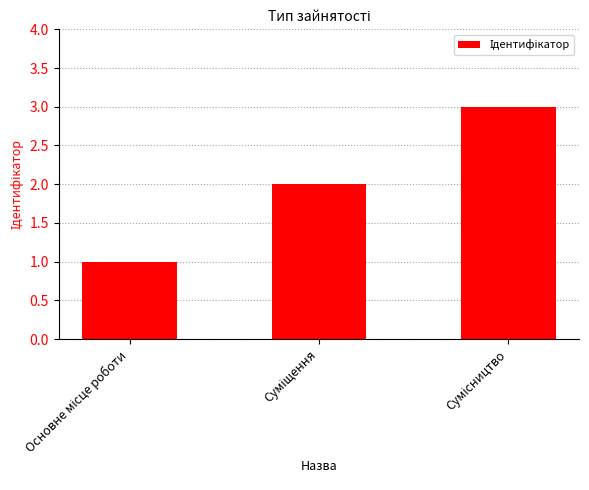

What is the sum of all values?

6